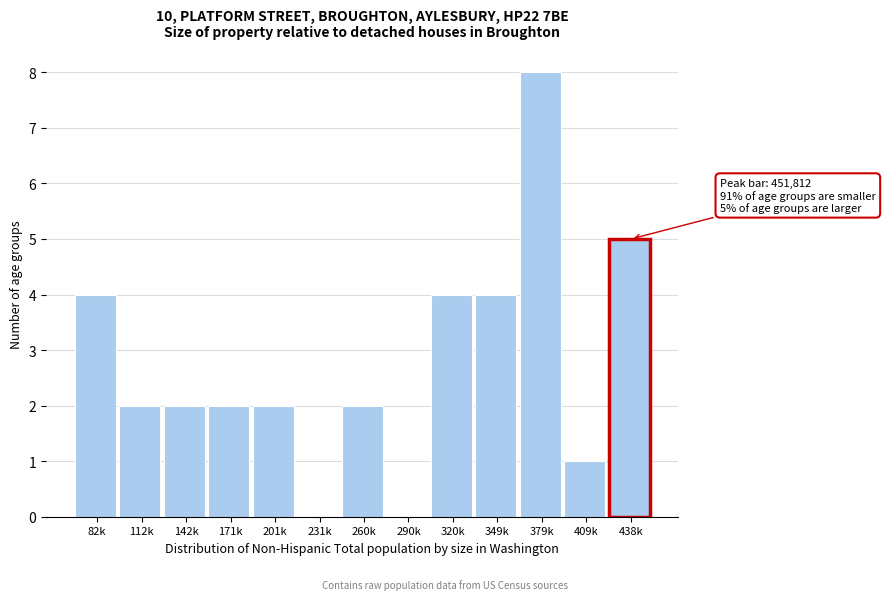

Reading left to right, extract all data points from this chart.

82k=4	112k=2	142k=2	171k=2	201k=2	231k=0	260k=2	290k=0	320k=4	349k=4	379k=8	409k=1